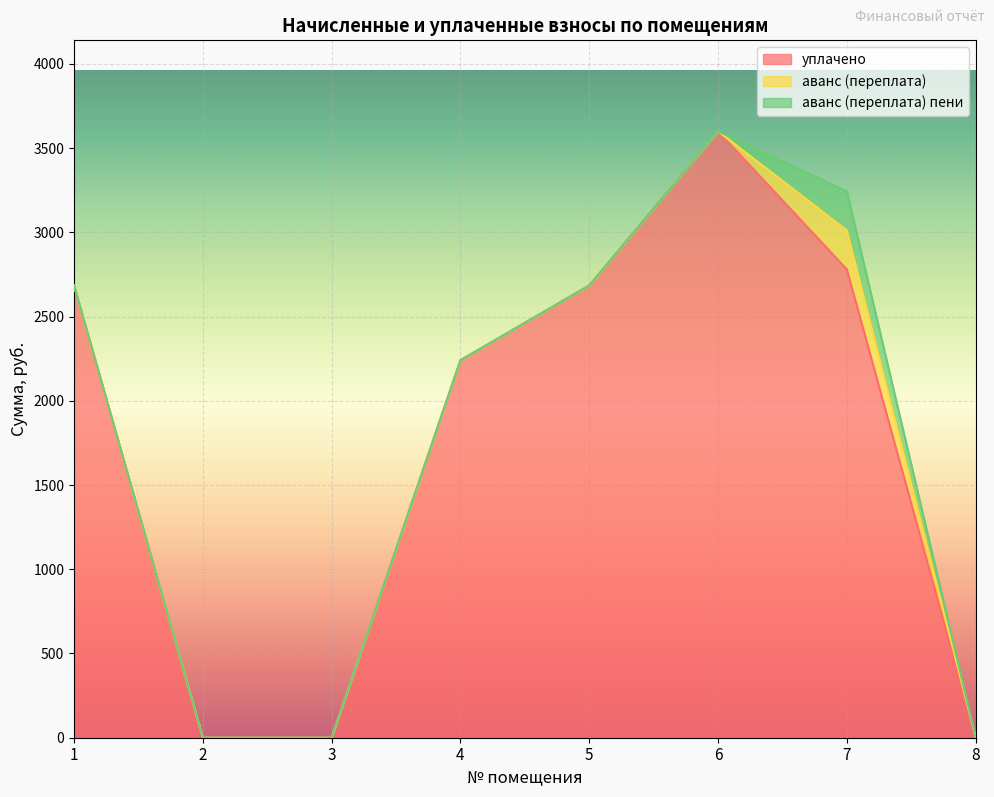

What are all the series names shown in the legend?

уплачено, аванс (переплата), аванс (переплата) пени